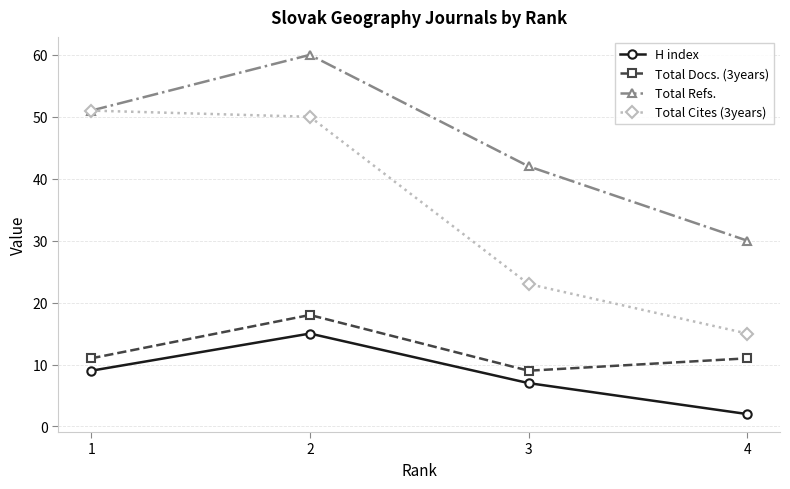

Is it true that Total Cites (3years) equals 6 at 4?

False